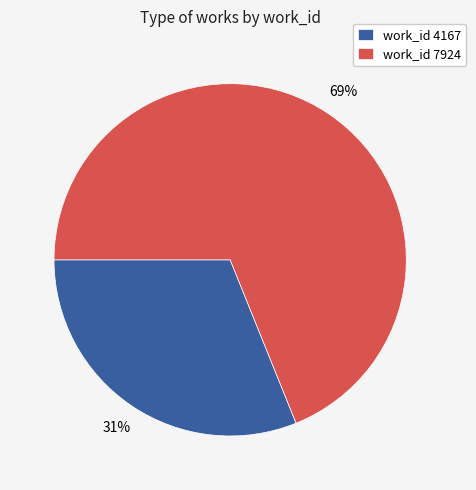

How many slices are in this pie chart?

2